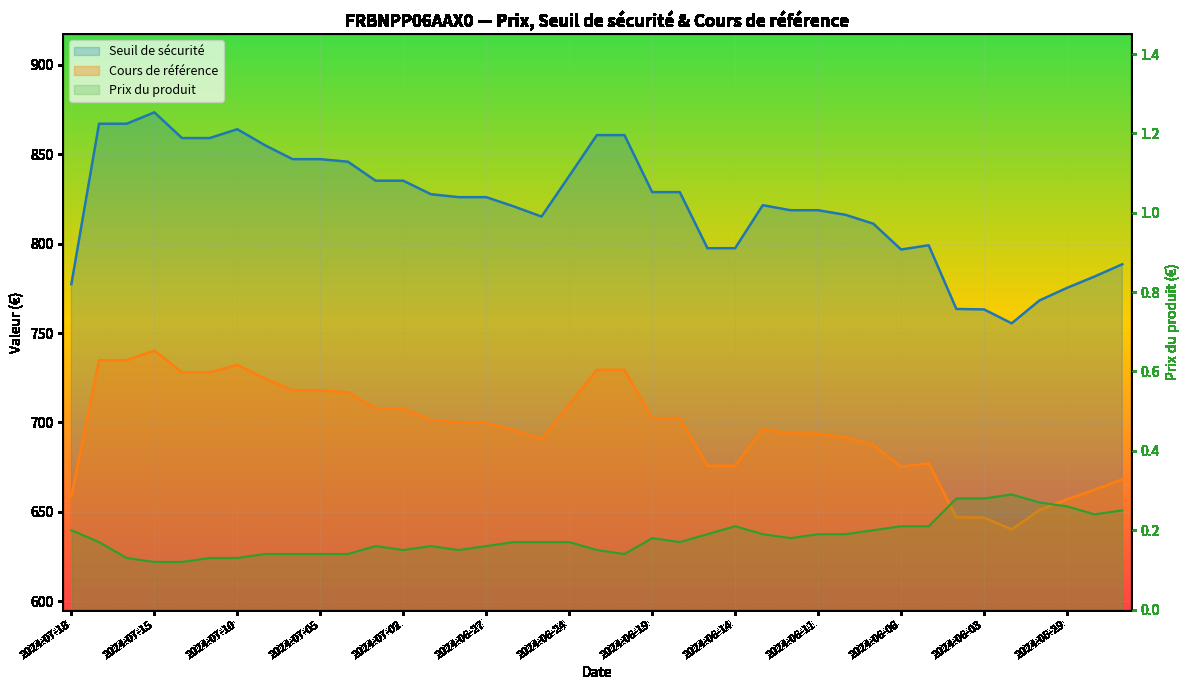

What is the value of the Seuil de sécurité point at the 29th from the left?

816.1